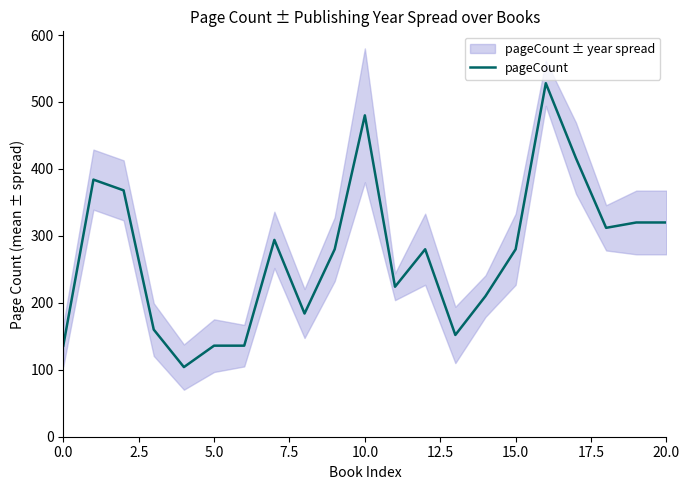

Reading left to right, extract all data points from this chart.

136	384	368	160	104	136	136	294	184	280	480	224	280	152	210	280	528	416	312	320	320